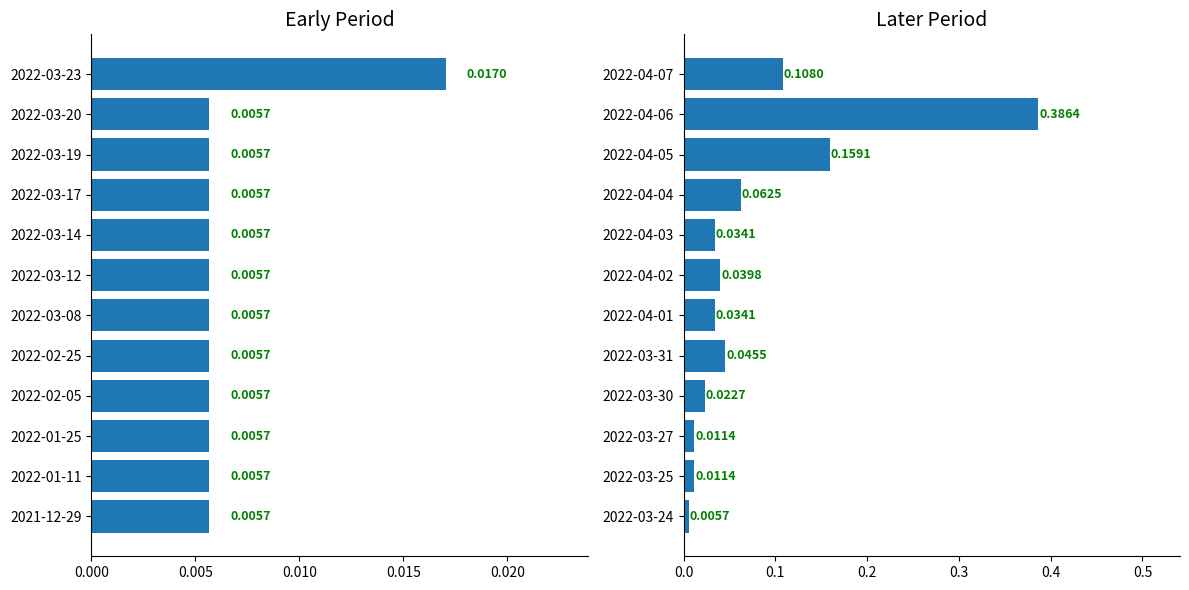

Is it true that the value at 2022-03-25 is 0.0?

True